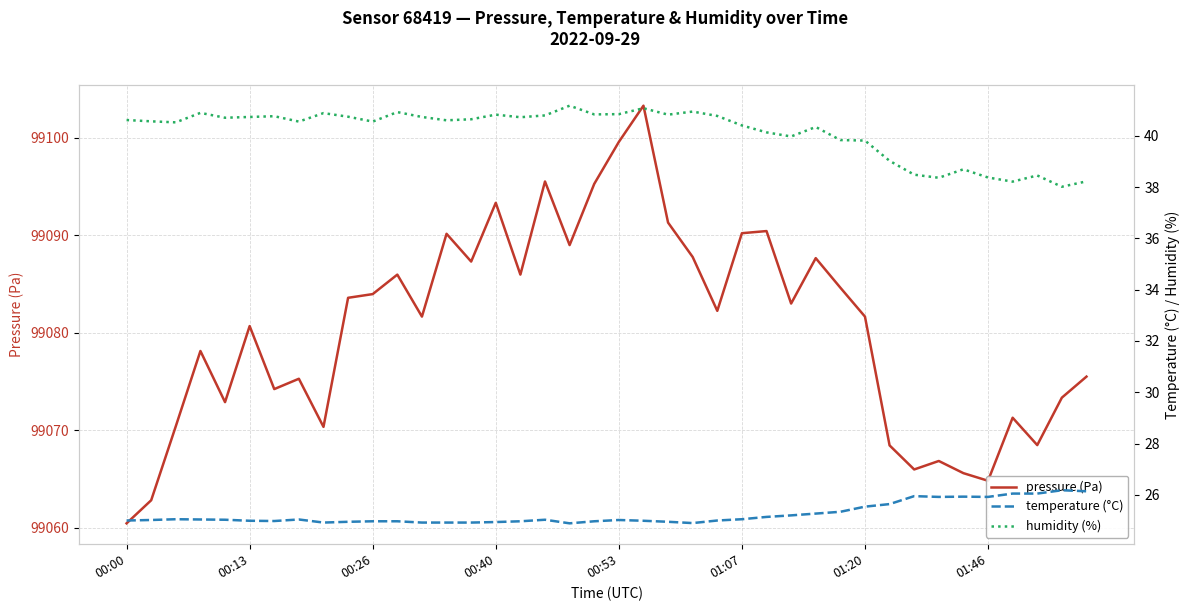

What is the minimum value for pressure (Pa)?

99060.4